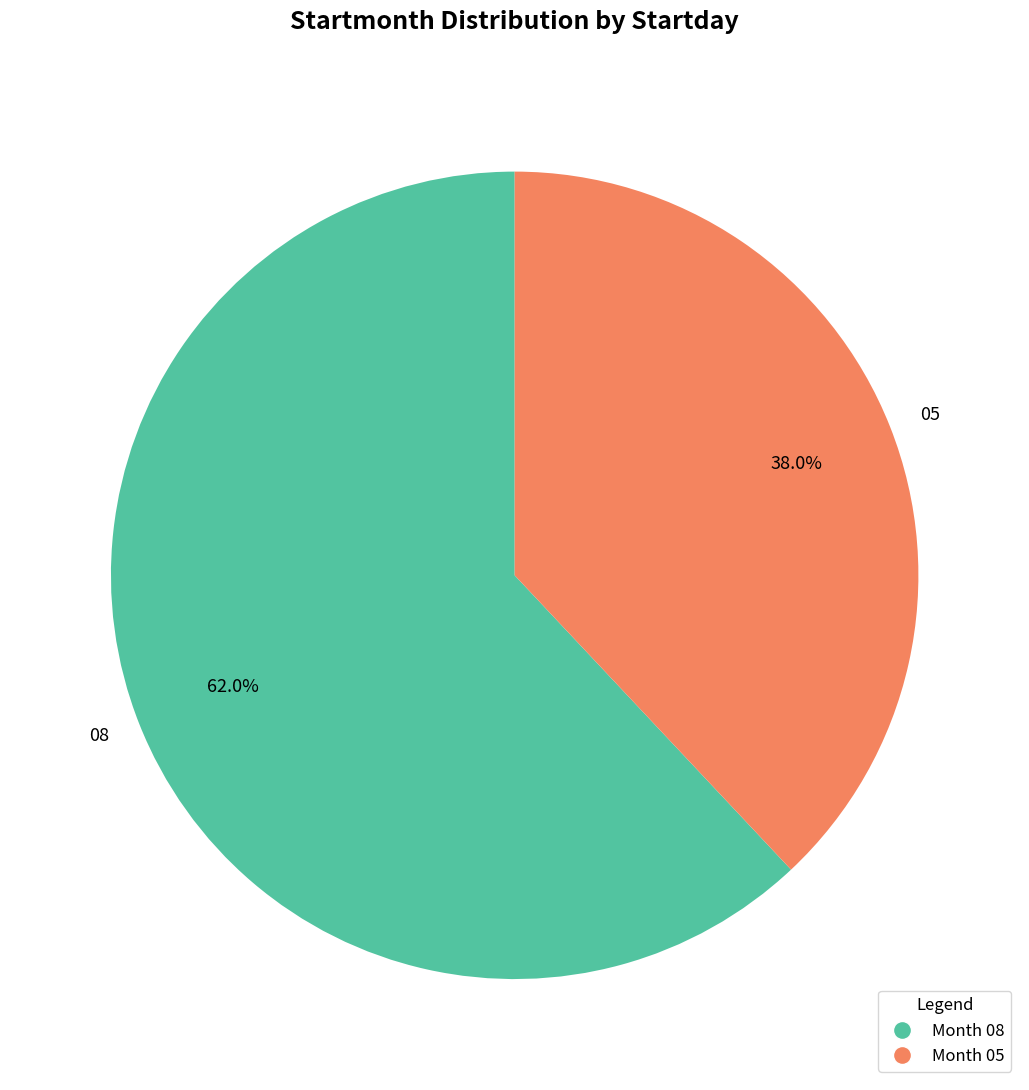

Which category has the biggest portion of the pie?

08